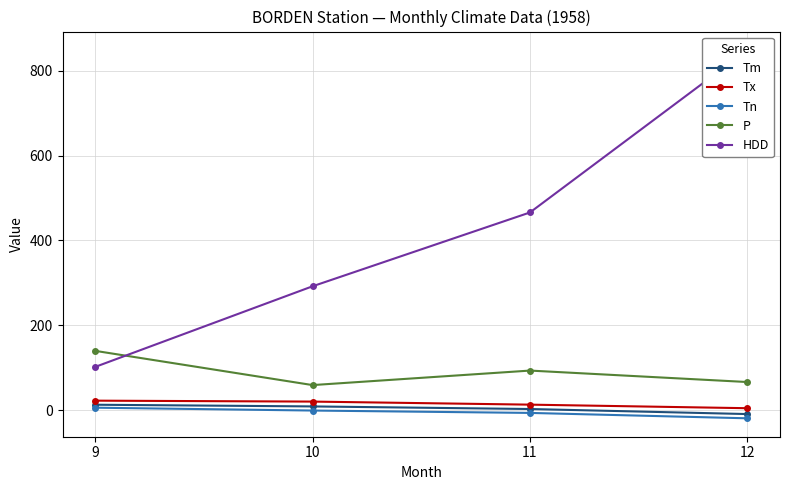

What is the minimum value shown in the chart?

-19.4